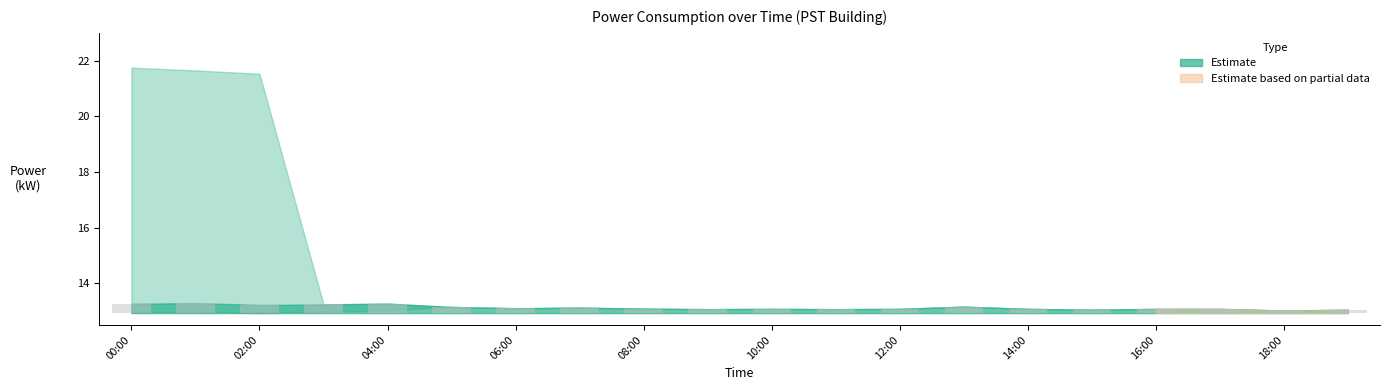

Which label corresponds to the smallest value in the chart?

18:00